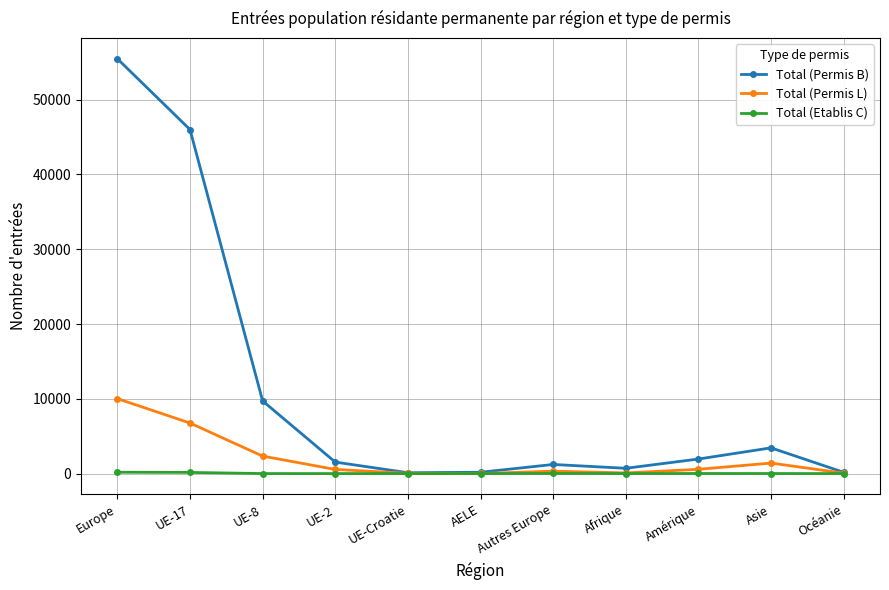

Which series has the largest total across all categories?

Total (Permis B)